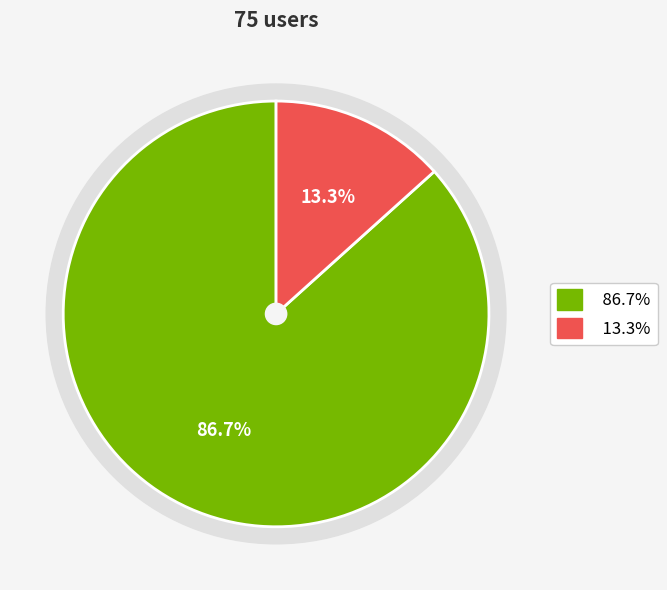

To the nearest percent, what is the combined percentage of dap-thredds-download and ftp3.ceda.ac.uk?

100%